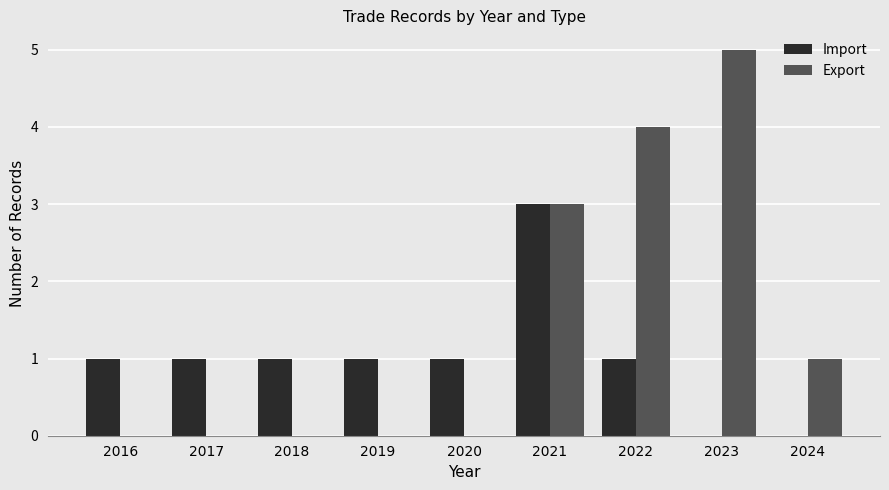

What is the sum of all Import values?

9